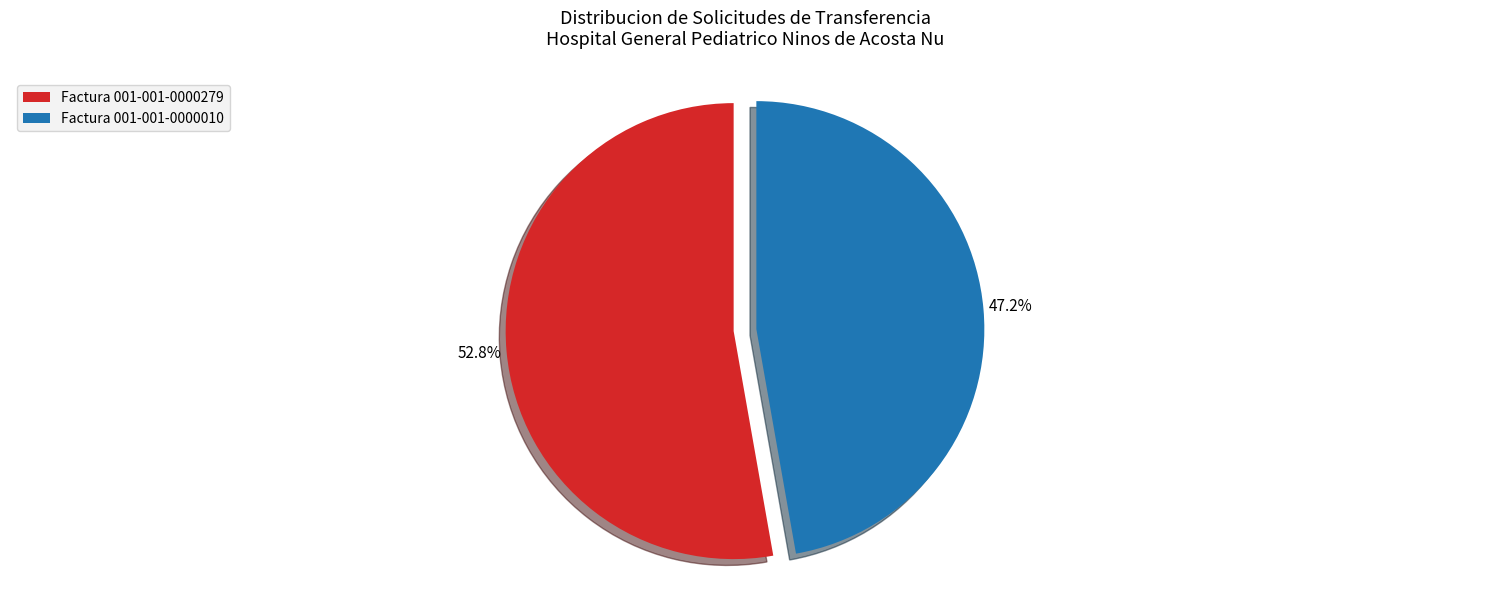

Does Factura 001-001-0000279 account for over 50% of the chart?

Yes